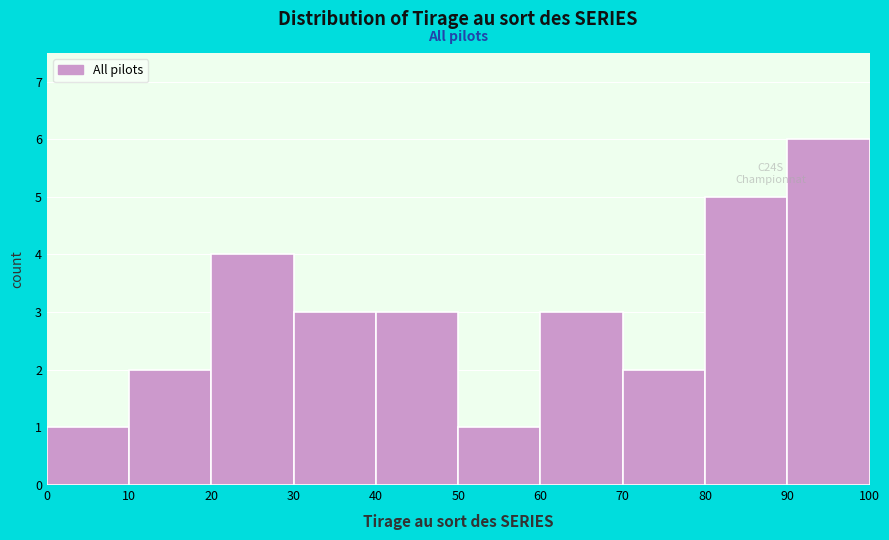

Over which range of the x-axis is the bar tallest?

90 to 100